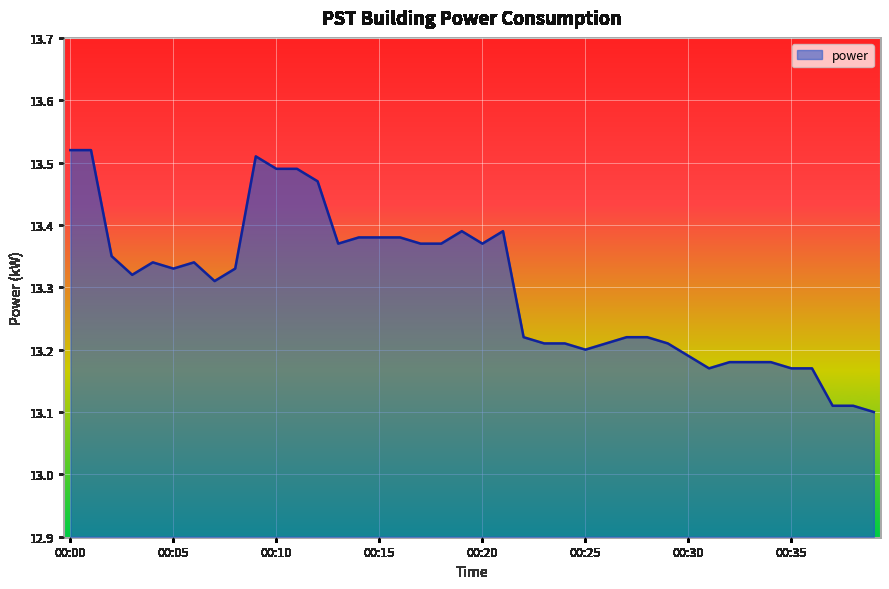

What is the difference between the maximum and minimum values?

0.4